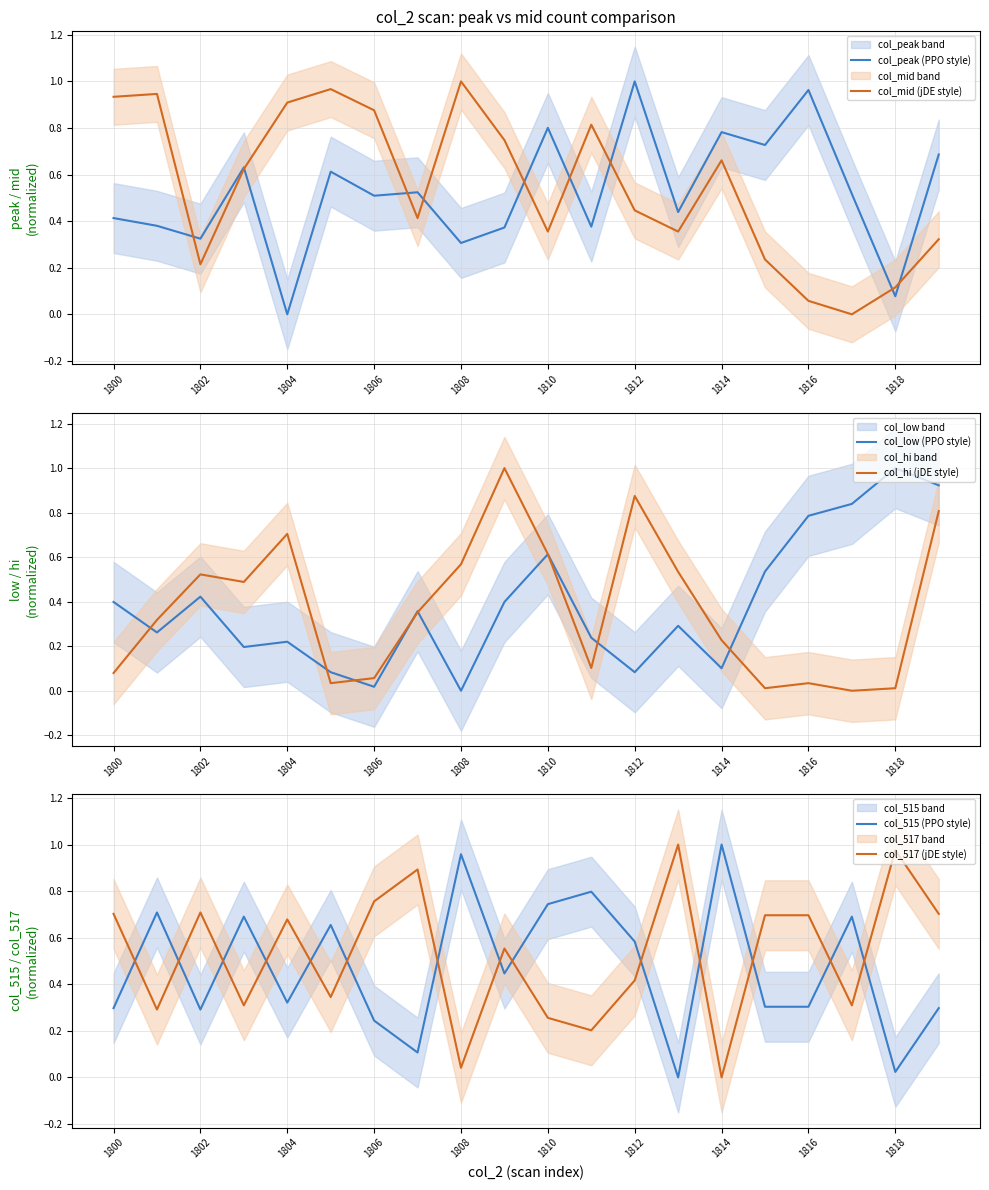

True or false: col_peak (PPO style) and col_mid (jDE style) cross at least once.

True